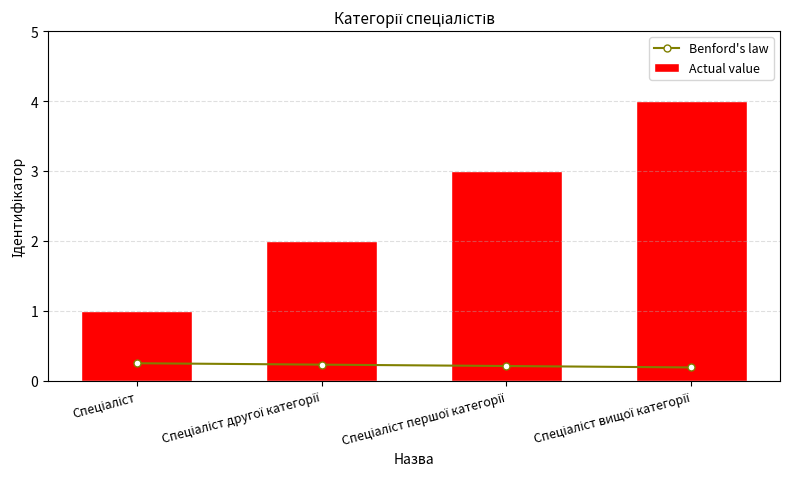

What is the label of the 1st bar from the left?

Спеціаліст